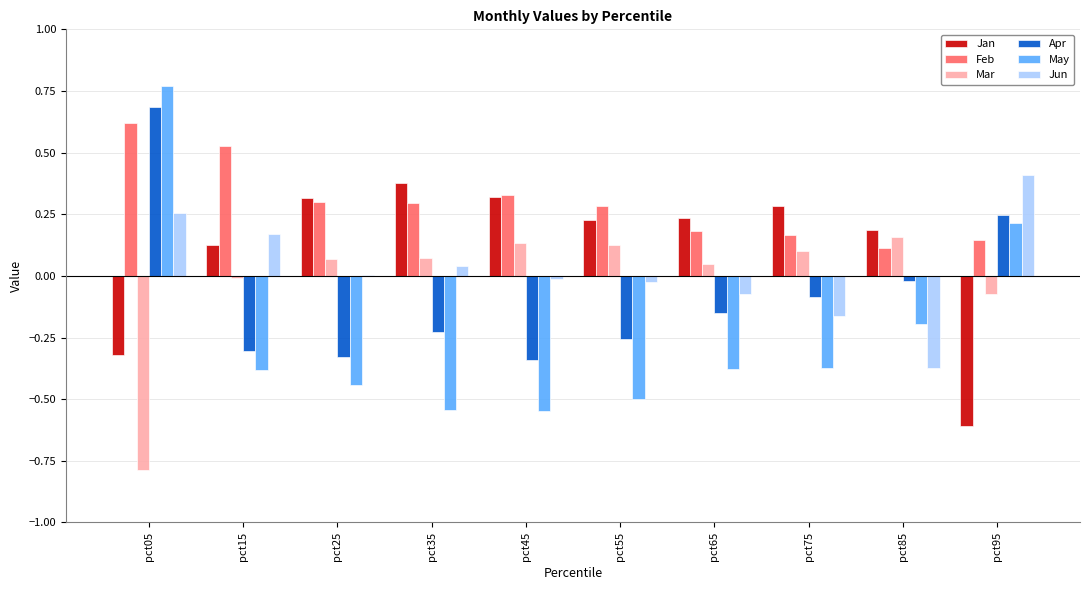

Is the value of Mar at pct35 greater than the value of Apr at pct45?

Yes